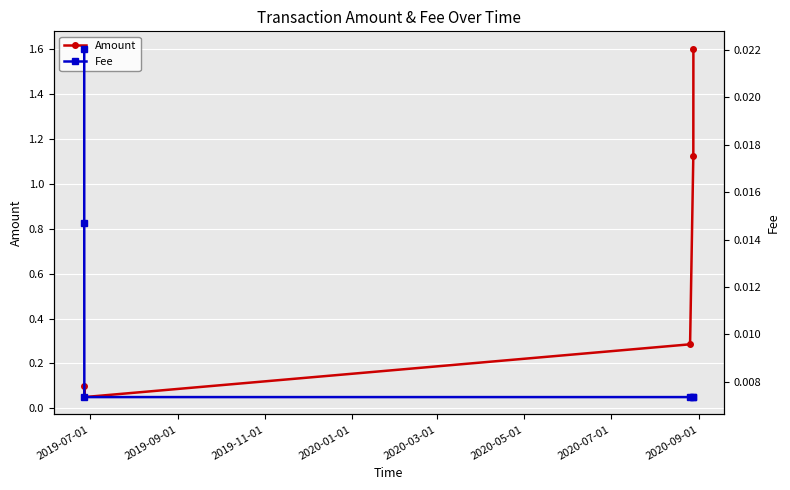

Which series has the widest spread of values?

Amount